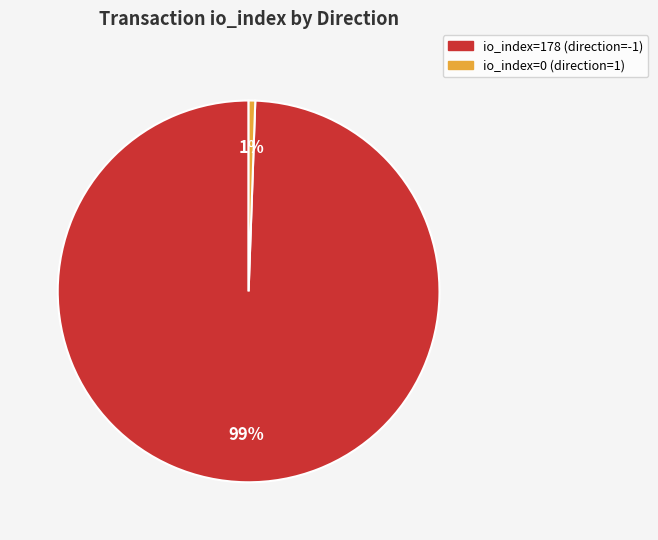

What is the largest slice in the pie chart?

io_index=178 (direction=-1)